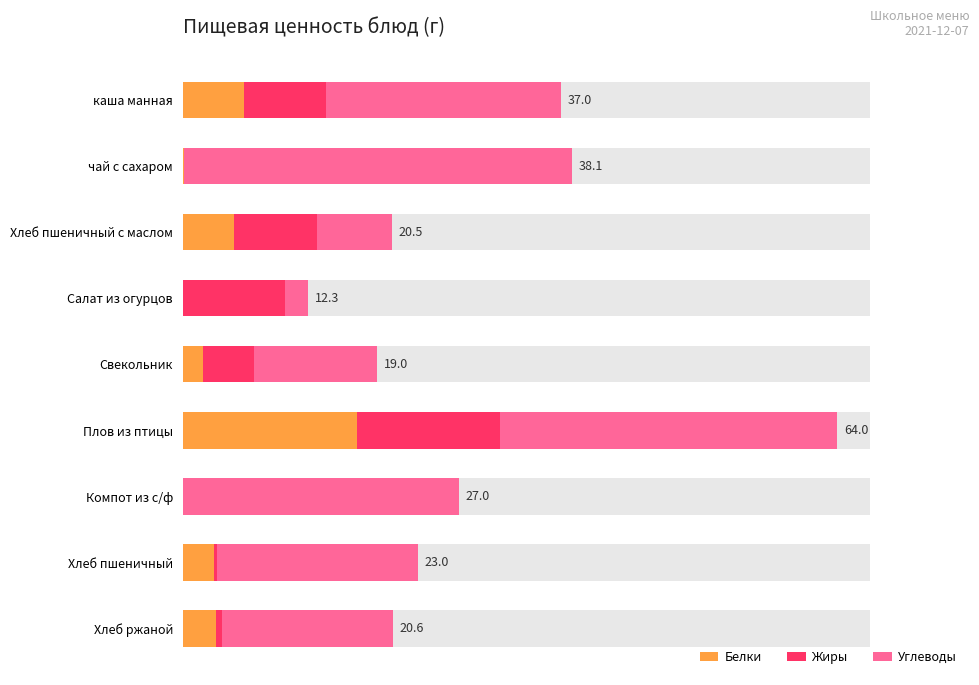

How many groups of bars are there?

9